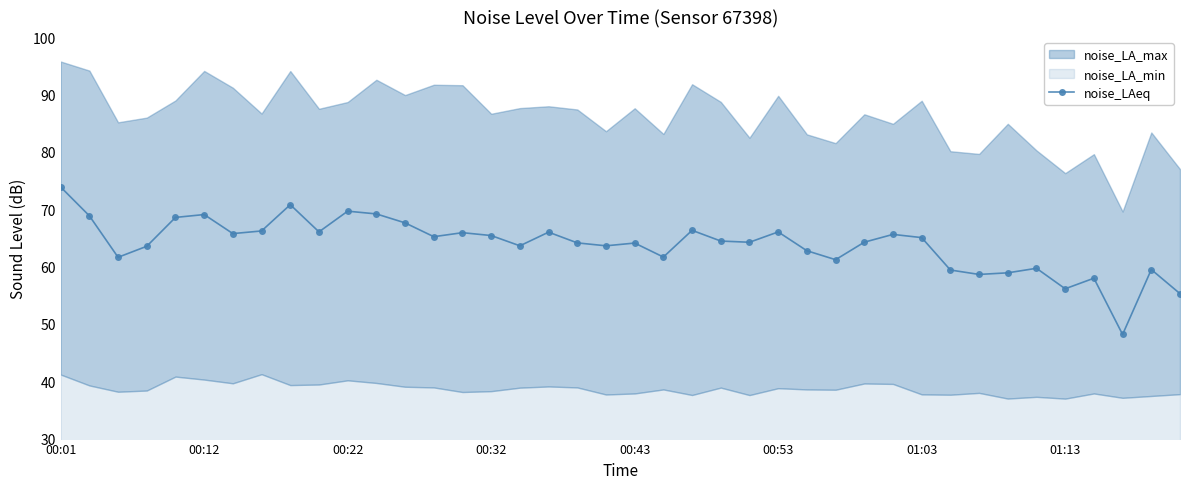

Count the number of values greater than 64.

24